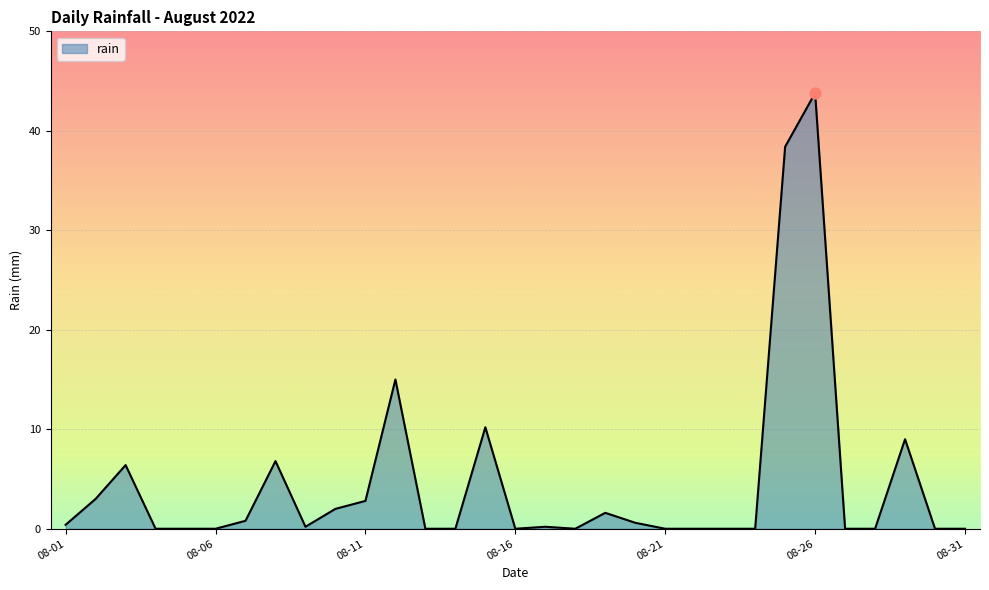

What is the maximum value shown in the chart?

43.8